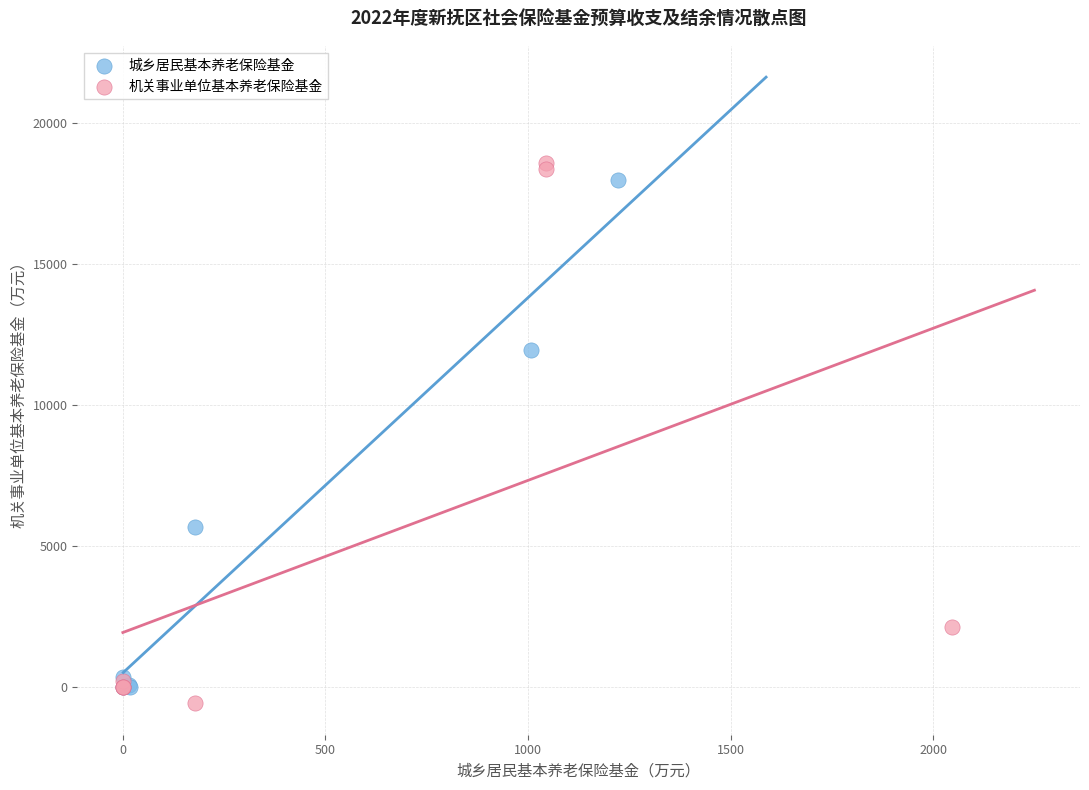

Which series has the largest Y range (max minus min)?

机关事业单位基本养老保险基金